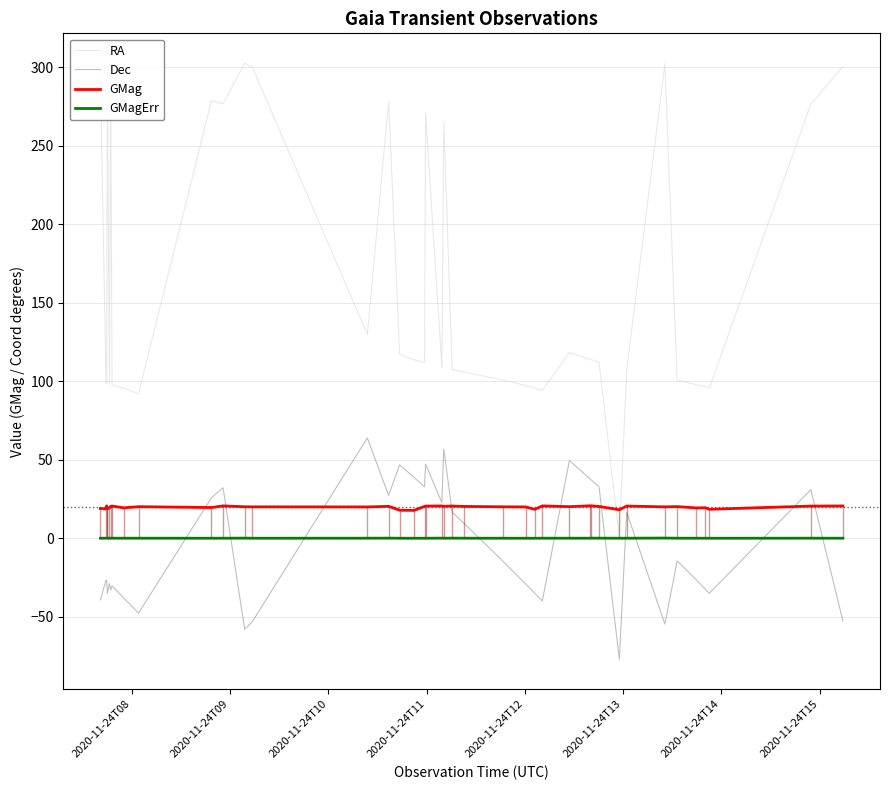

How many times do RA and GMag cross each other?

2